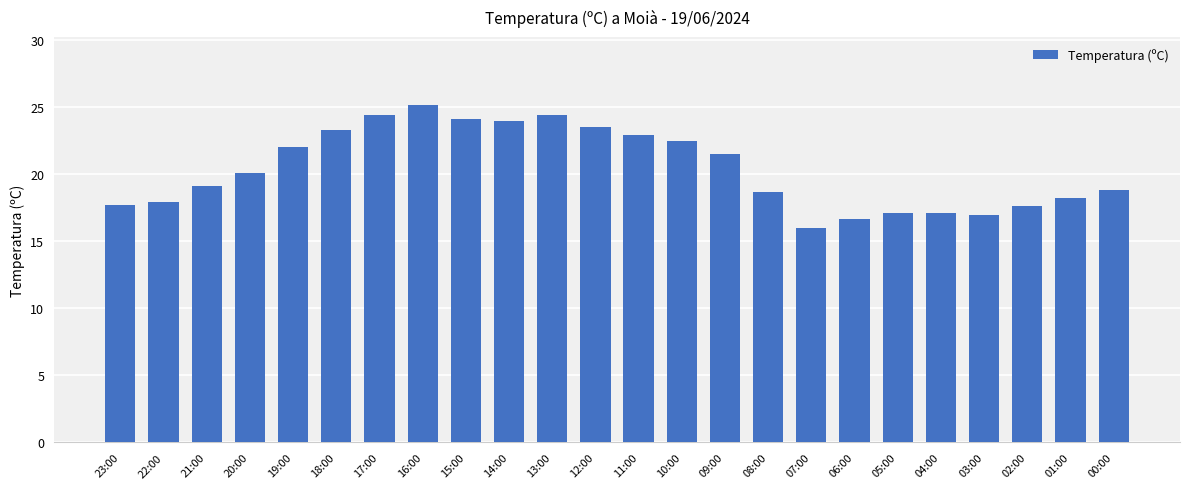

Count the number of categories in the chart.

24